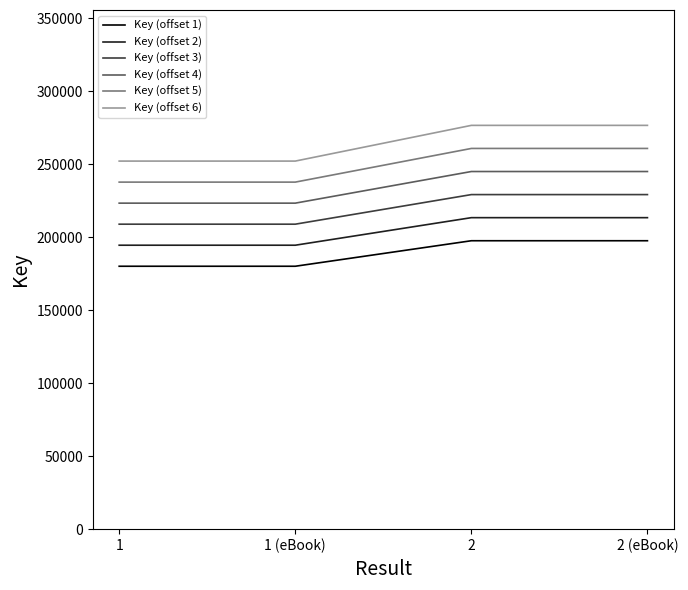

What is the total value across all series at 2 (eBook)?

1422611.7